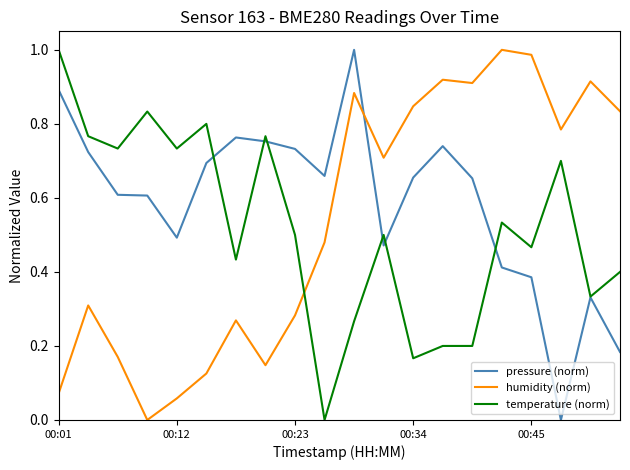

Which series has the largest total across all categories?

pressure (norm)